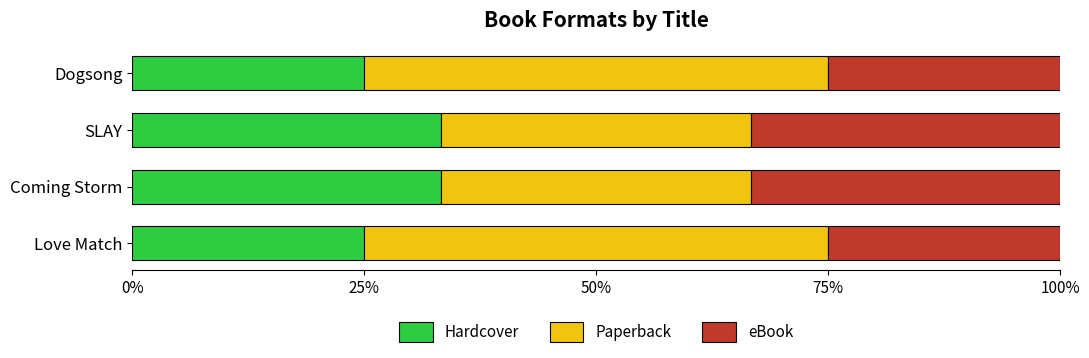

What are all the series names shown in the legend?

Hardcover, Paperback, eBook